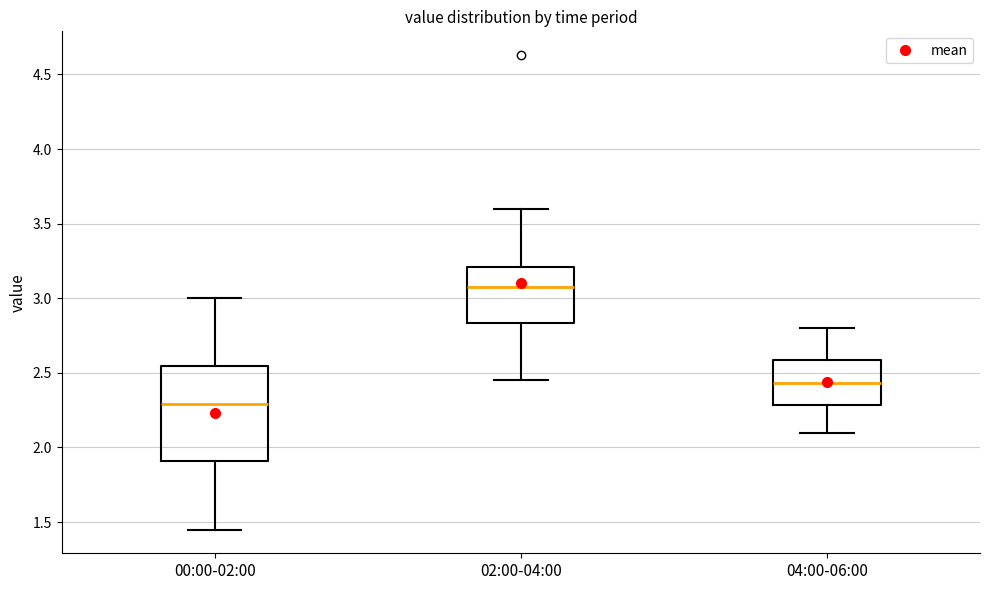

Which box's median line is the lowest?

00:00-02:00